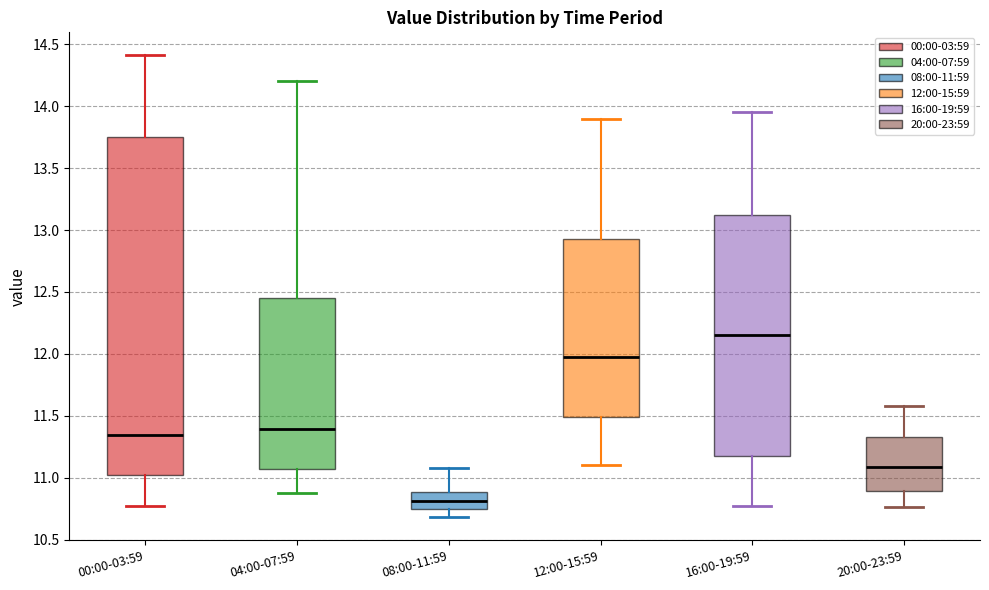

Where does the median line of the box for 08:00-11:59 sit on the y-axis? The values are not printed on the chart, so give them approximately, as read against the axis.

10.80